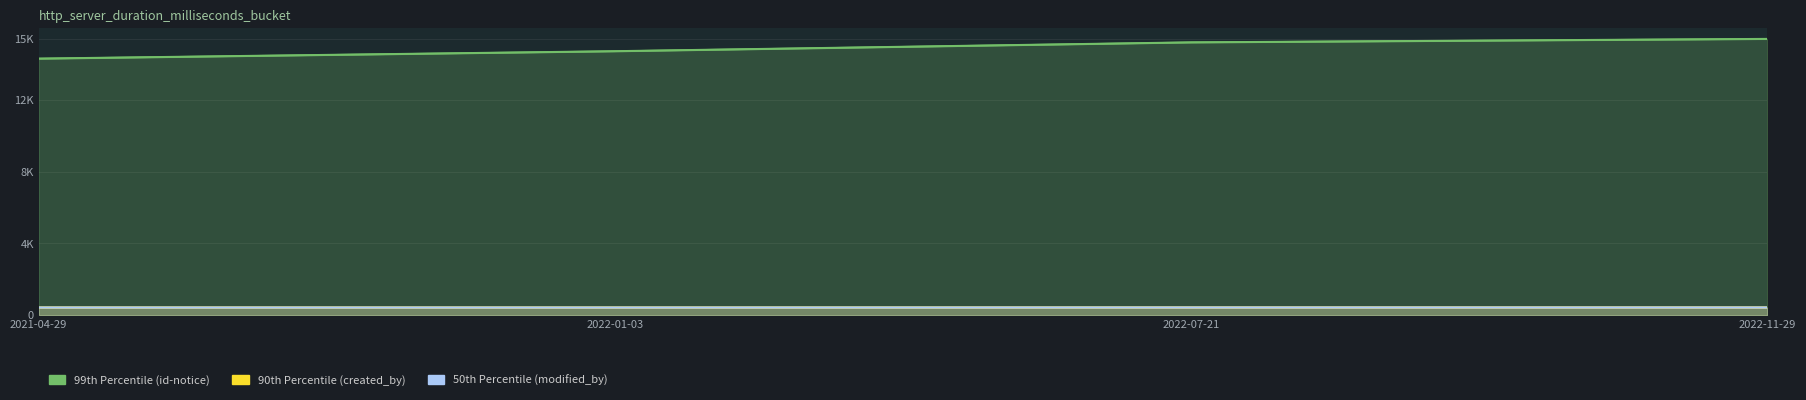

Which series changed the most between 2021-04-29 and 2022-07-21?

99th Percentile (id-notice)